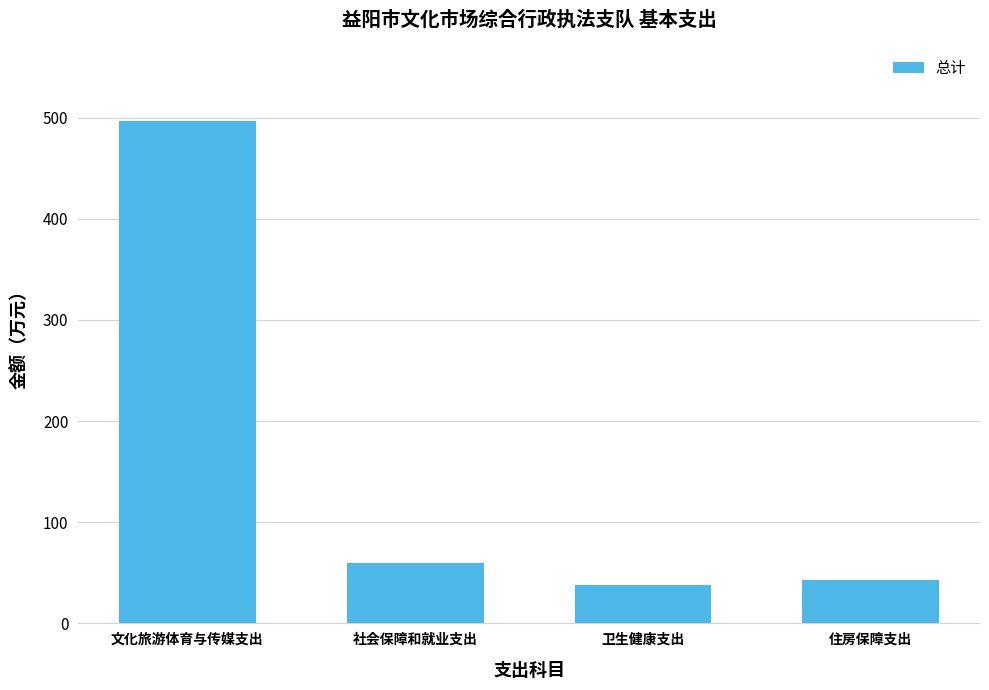

Between 社会保障和就业支出 and 住房保障支出, which is larger?

社会保障和就业支出